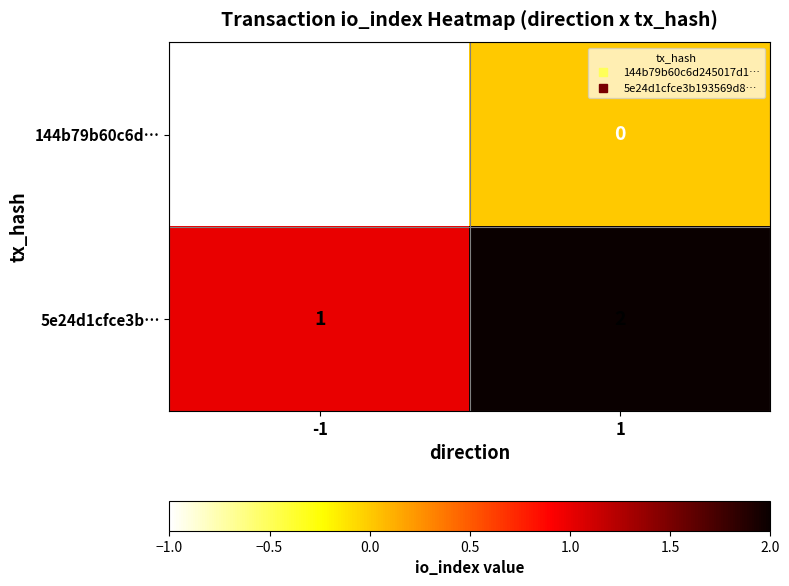

Reading left to right, transcribe all the data shown in this chart.

144b79b60c6d…: -1	0
5e24d1cfce3b…: 1	2